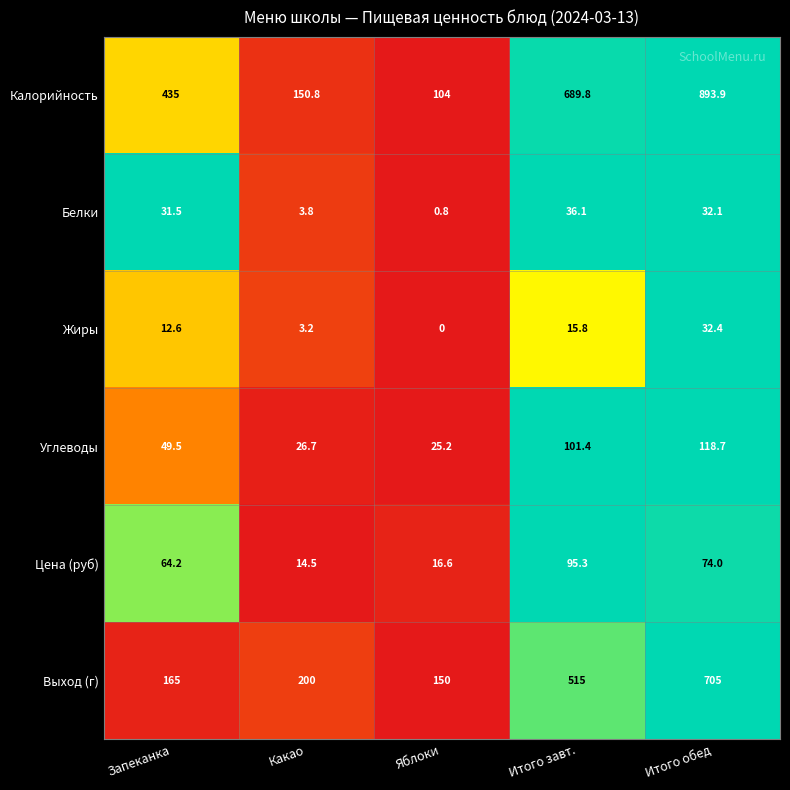

Is it true that Цена (руб) equals 14.5 at Какао?

True